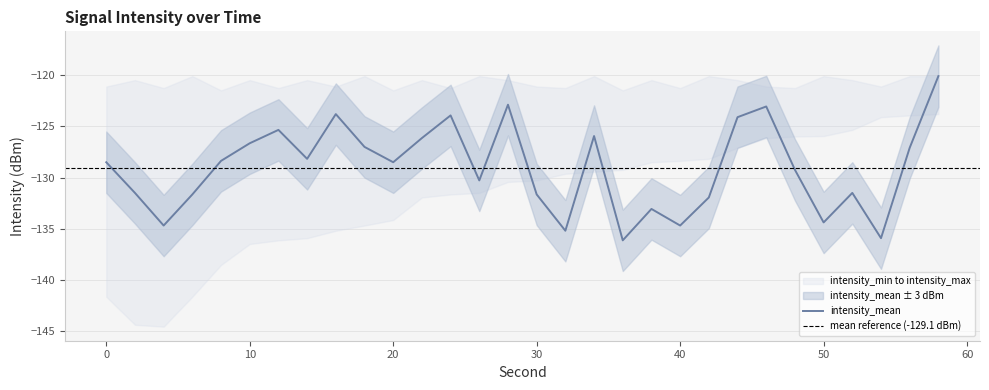

What is the total value across all series at 0?

-391.3